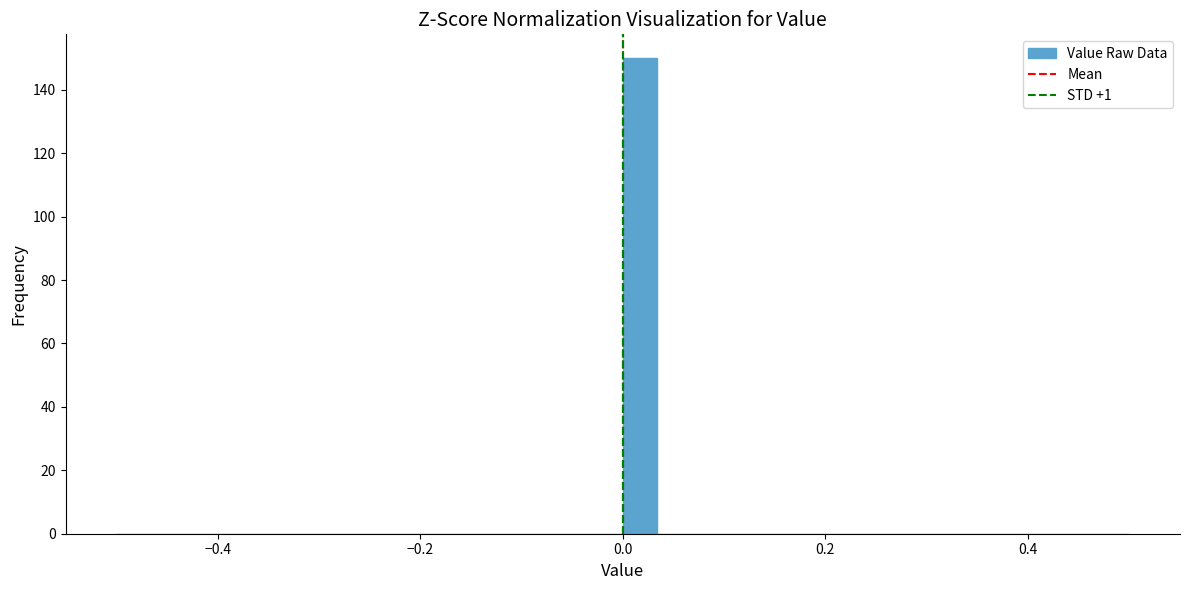

Read against the x-axis, roughly where is the centre of the tallest bar?

0.02